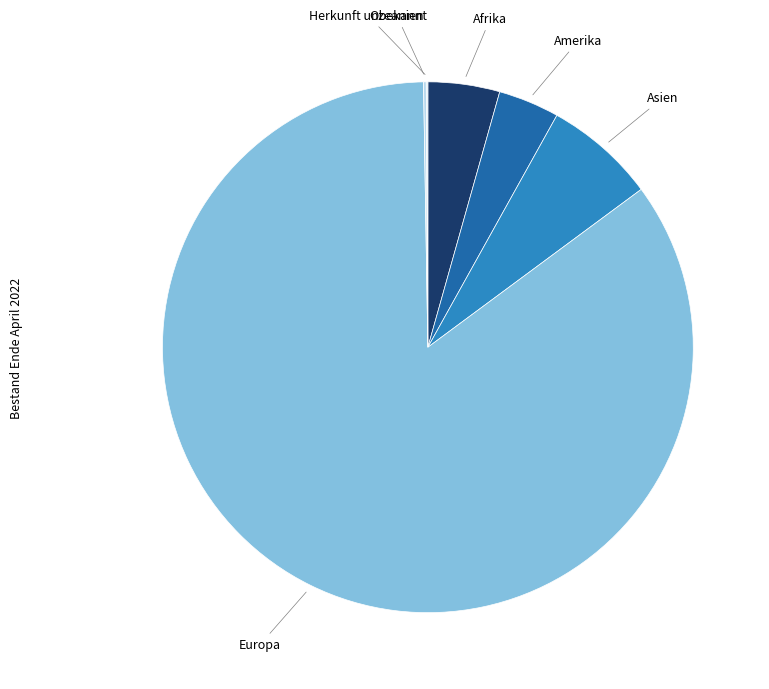

Combined, do Amerika and Afrika account for over 50%?

No